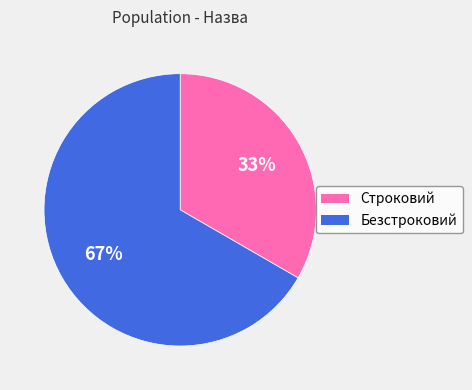

To the nearest percent, what is the combined percentage of Строковий and Безстроковий?

100%